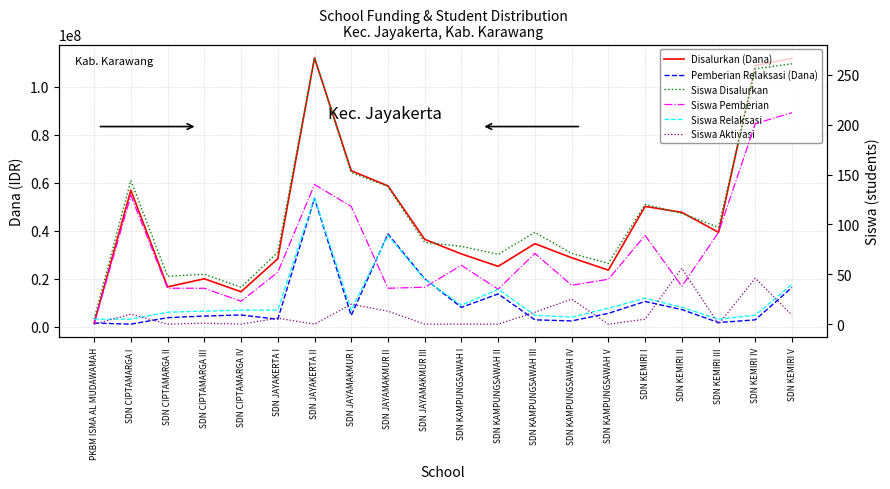

At which label does Siswa Aktivasi reach its peak?

SDN KEMIRI II